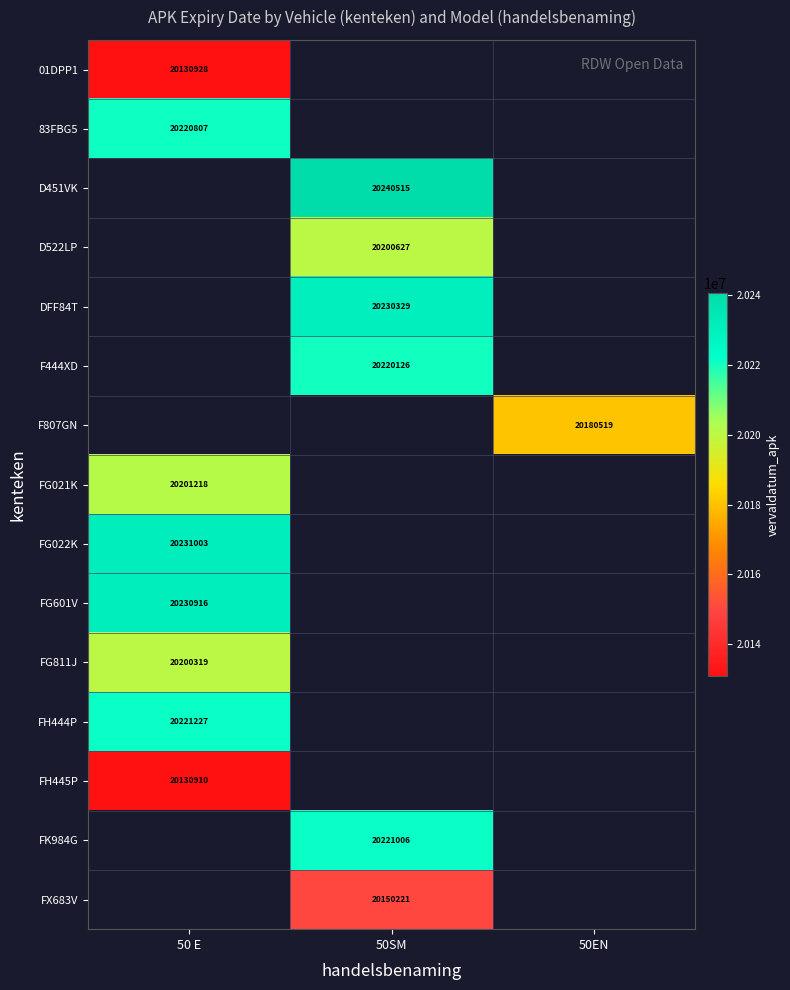

True or false: DFF84T has a value of 27718717 at 50SM.

False